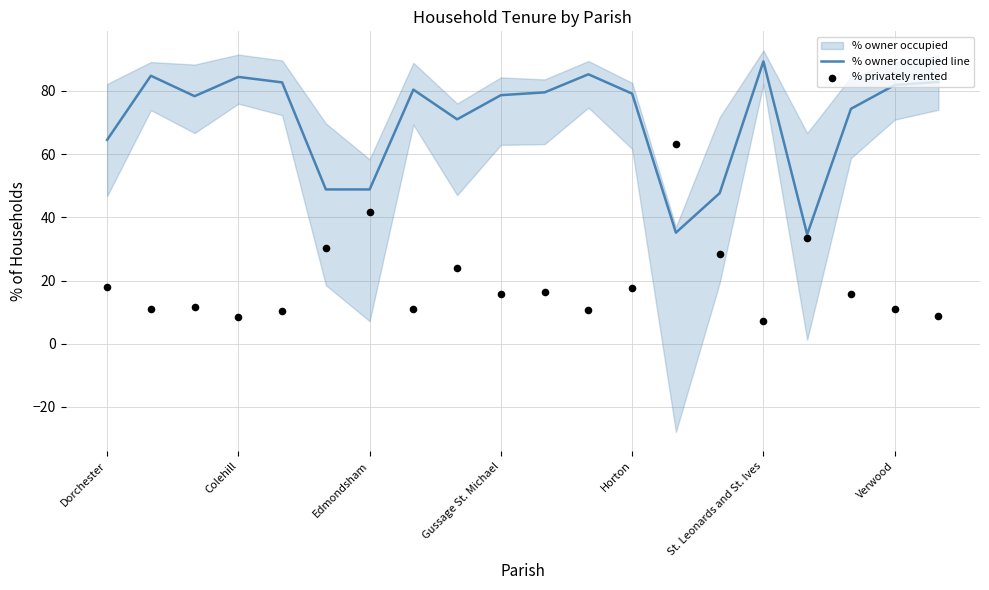

What is the total value across all series at 7?

91.5